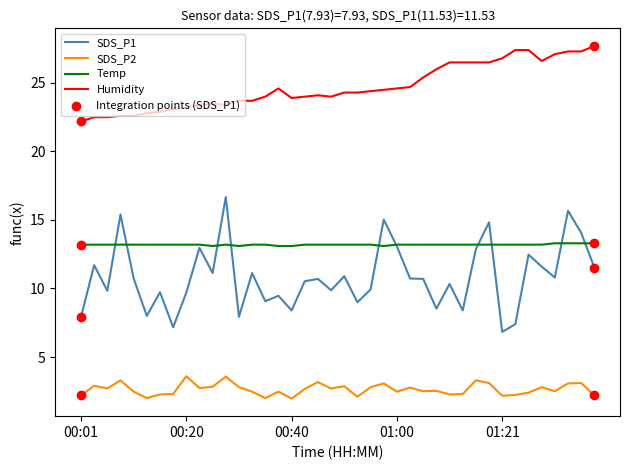

Which series has the largest total across all categories?

Humidity